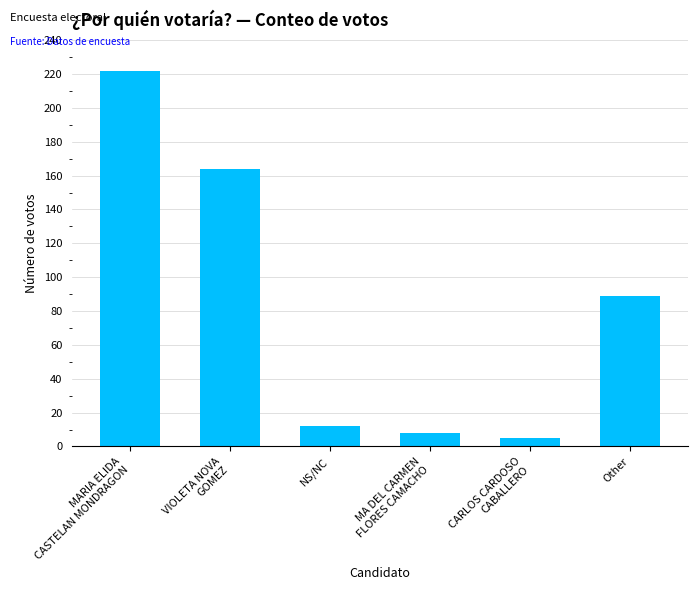

What is the change in value from MARIA ELIDA
CASTELAN MONDRAGON to MA DEL CARMEN
FLORES CAMACHO?

-214